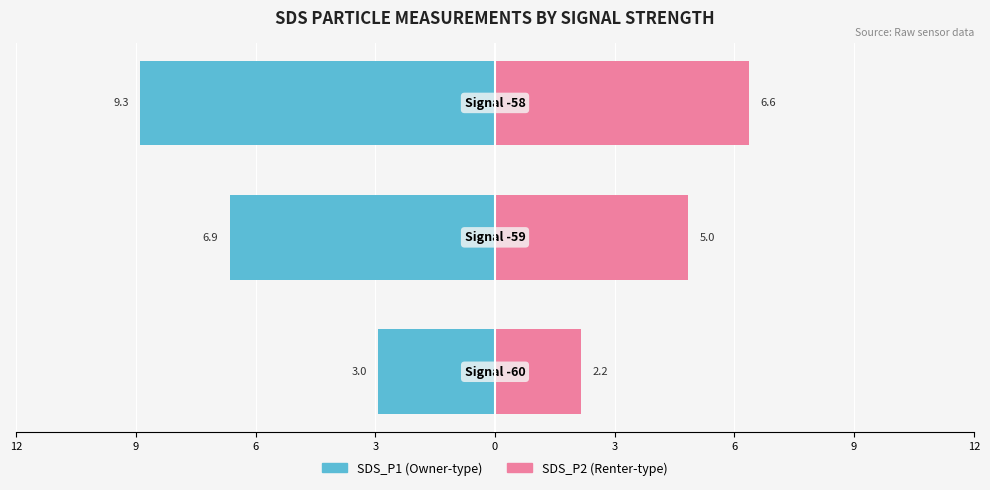

Reading left to right, transcribe all the data shown in this chart.

SDS_P1: -3.0	-6.9	-9.3
SDS_P2: 2.2	5.0	6.6